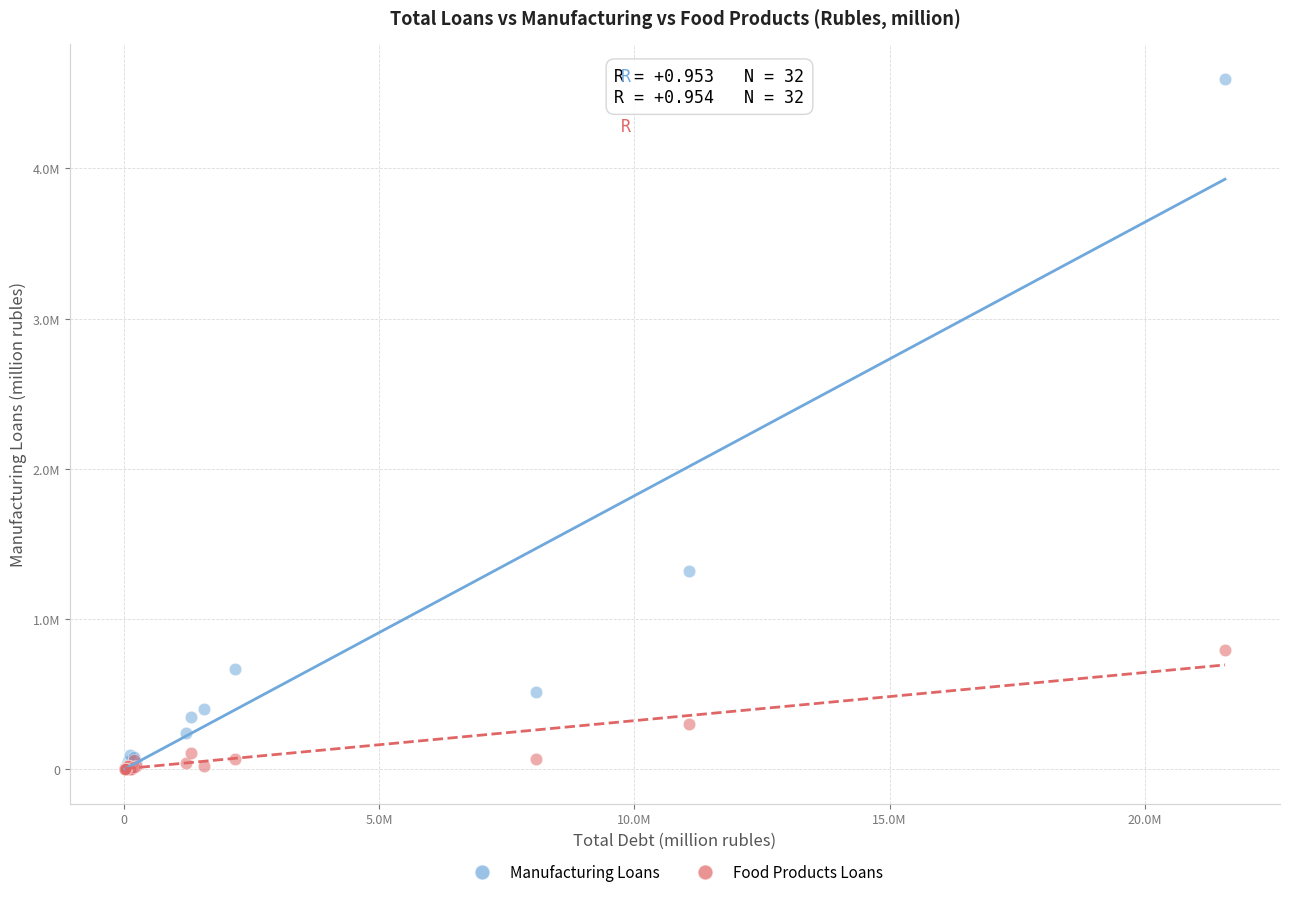

Which series reaches the maximum Y coordinate?

Manufacturing Loans